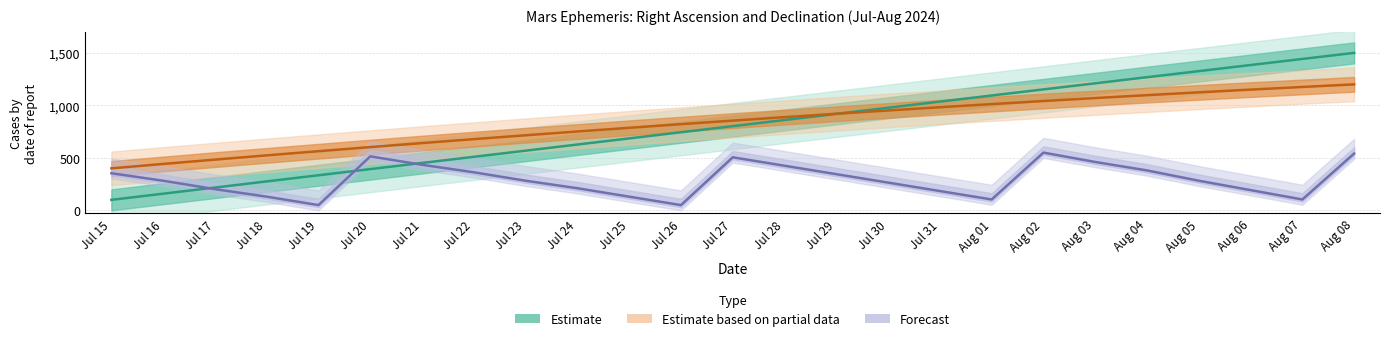

Reading left to right, what are all the values shown in this chart?

Estimate (RA): 100.0	158.7	217.1	275.8	334.2	392.9	451.3	510.0	568.4	627.1	685.5	743.8	802.2	860.6	919.0	977.3	1035.7	1094.1	1152.1	1210.2	1268.5	1326.2	1384.3	1442.3	1500.0
Estimate based on partial data (Dec): 400.0	442.0	483.2	523.7	563.5	602.6	640.9	678.4	715.2	751.2	786.5	821.0	854.8	887.8	920.1	951.5	982.2	1012.1	1041.3	1069.6	1097.3	1124.1	1150.2	1175.4	1200.0
Forecast (RA sec): 353.6	282.1	201.8	130.4	50.0	514.3	433.9	362.5	282.1	210.7	130.4	50.0	505.4	425.0	344.6	264.3	183.9	103.6	550.0	460.7	380.4	282.1	192.9	103.6	541.1